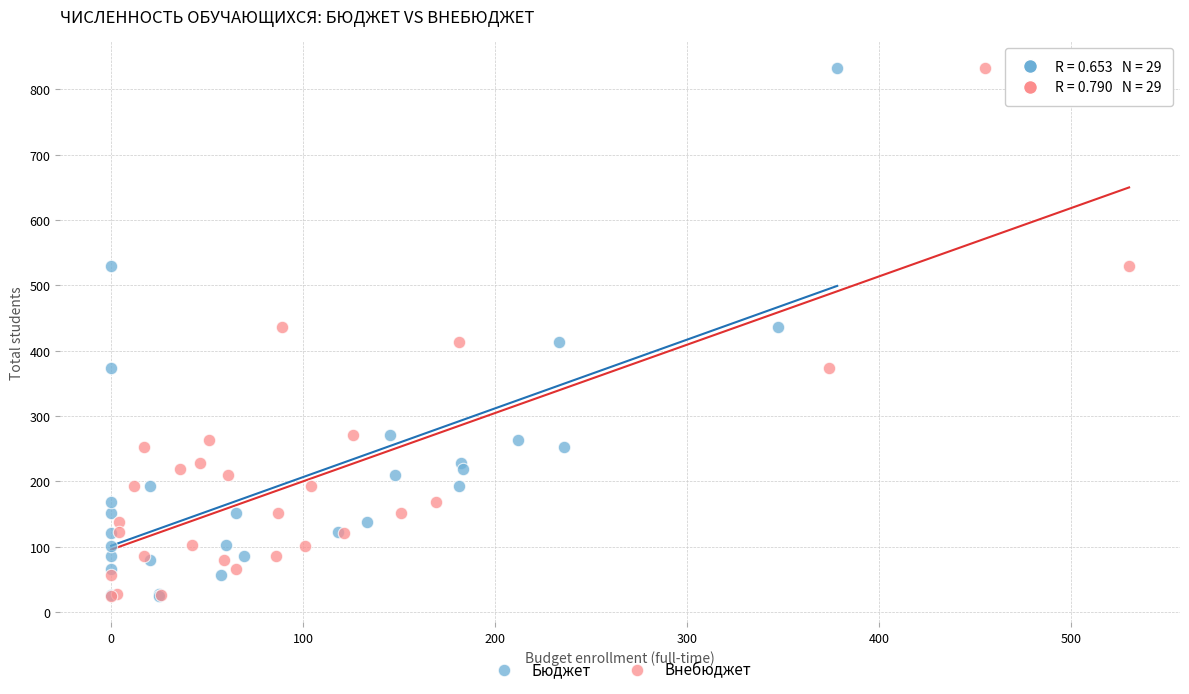

What are all the series names shown in the legend?

Бюджет, Внебюджет